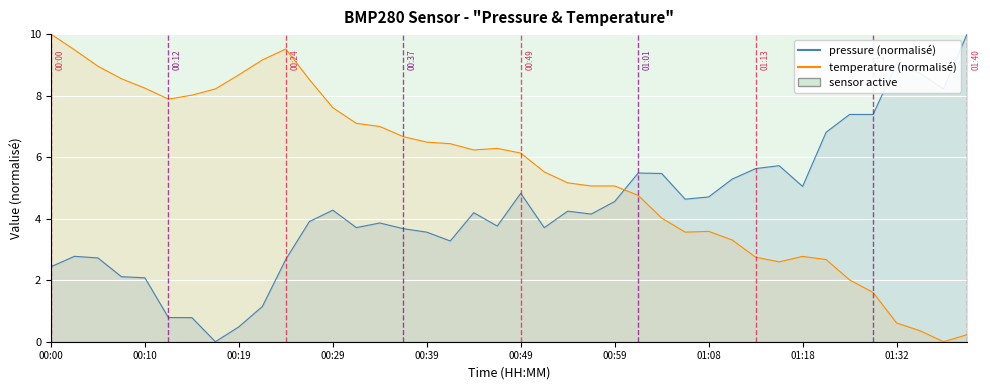

The temperature (normalisé) series shows 2.8 at 01:18. True or false?

True